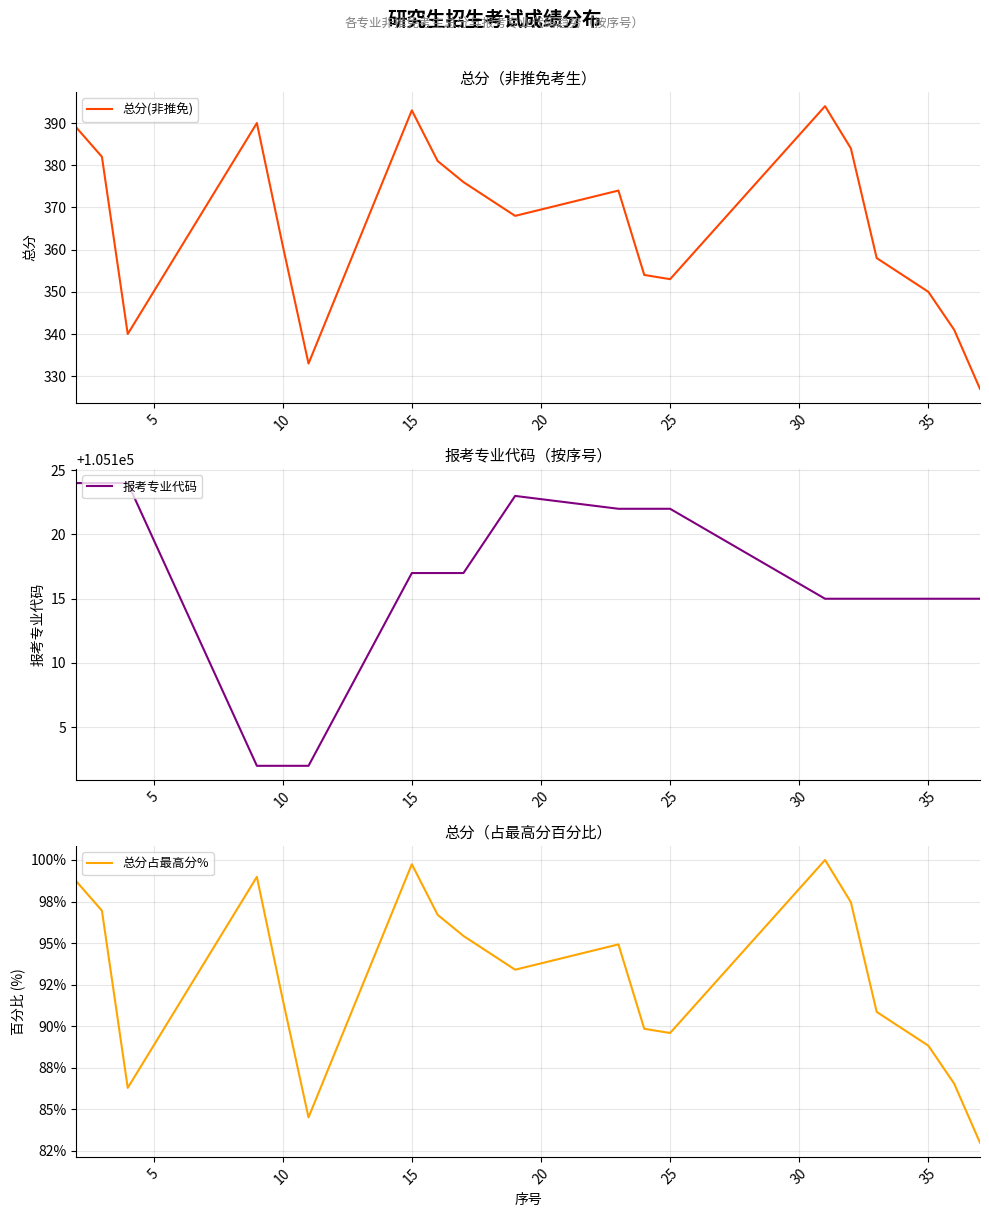

What is the maximum value for 总分(非推免)?

394